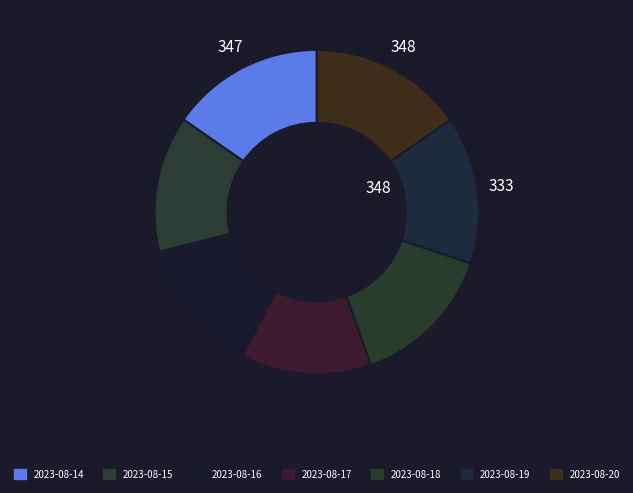

What is the largest slice in the pie chart?

2023-08-20